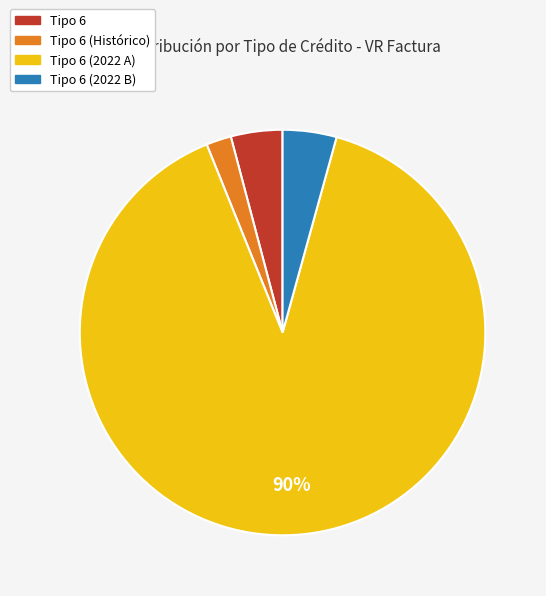

Is there any slice that represents more than half of the pie?

Yes